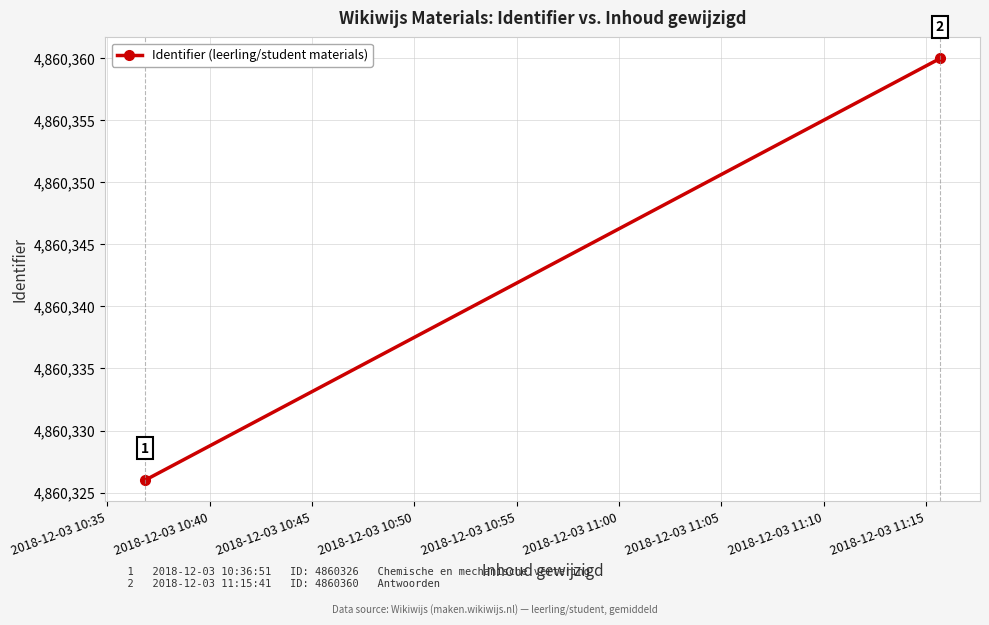

Which has a higher value, 2018-12-03 10:35 or 2018-12-03 10:40?

2018-12-03 10:40